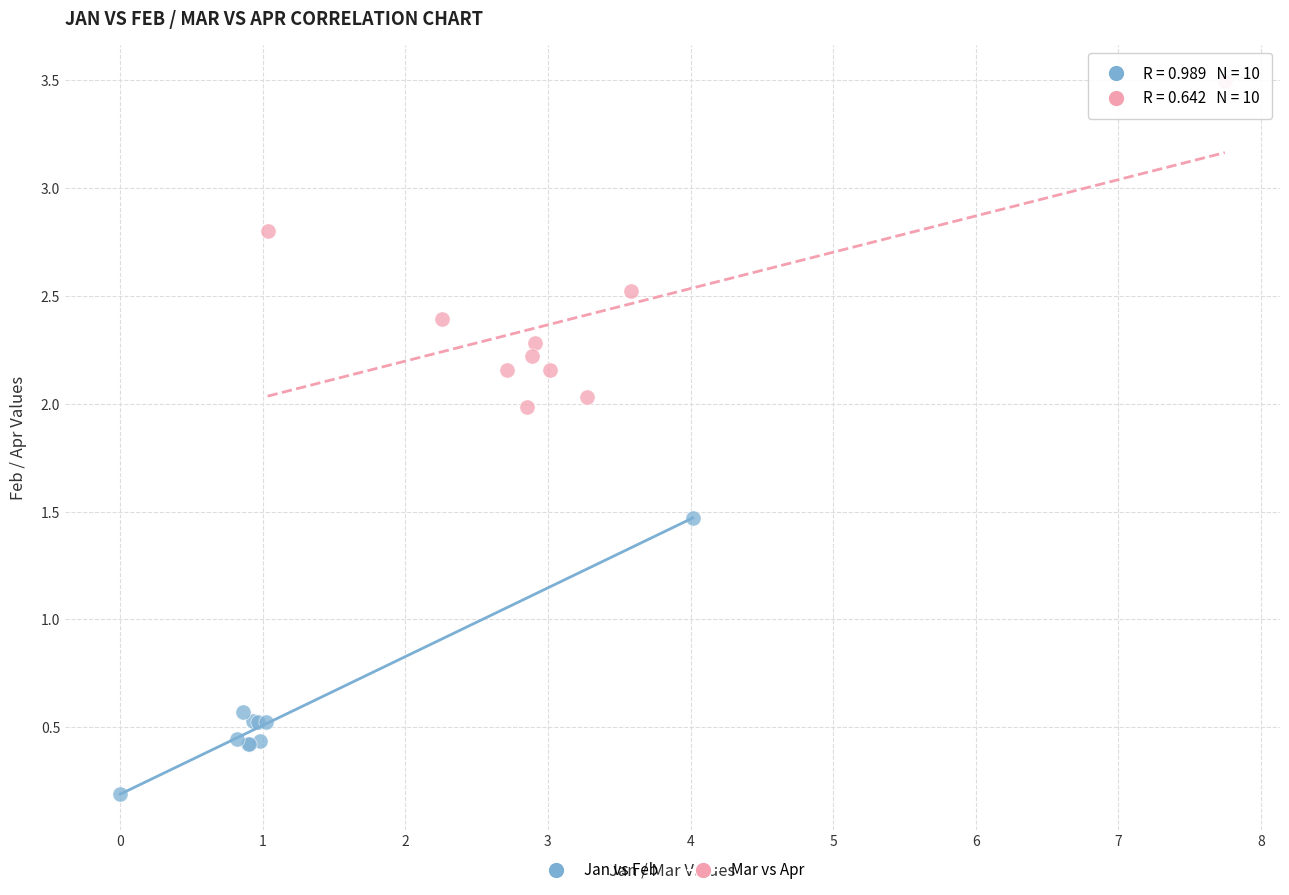

Which series reaches the maximum Y coordinate?

Mar vs Apr